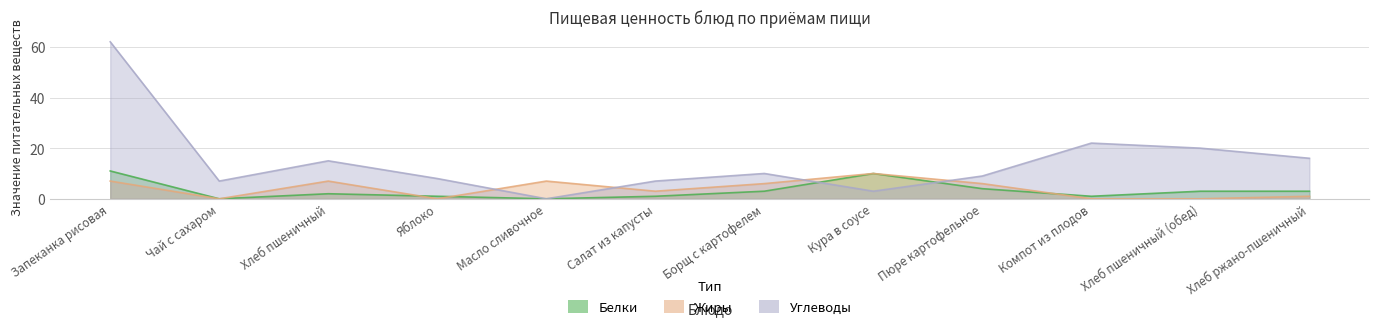

Where do Белки and Жиры first cross each other?

Хлеб пшеничный and Яблоко